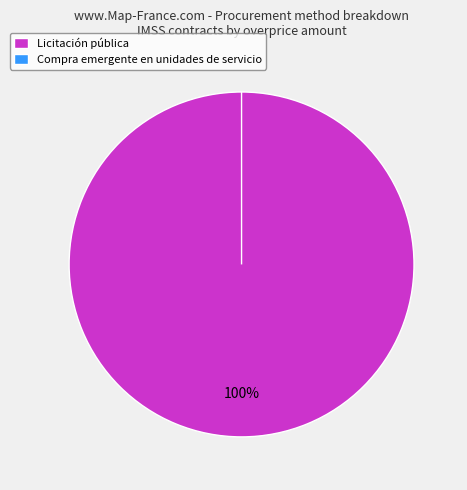

How many segments does this pie chart have?

2